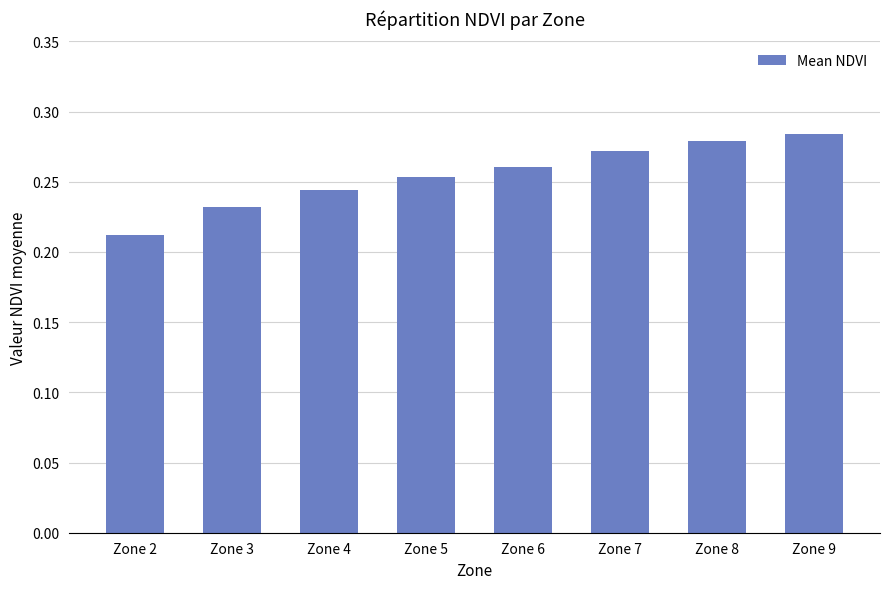

Is it true that the value at Zone 6 is 0.4?

False